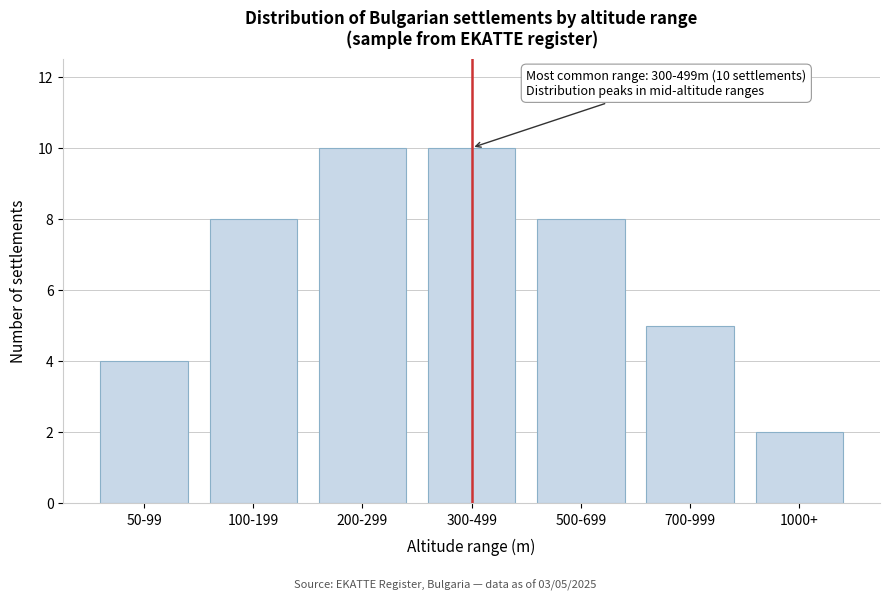

Reading left to right, what are all the values shown in this chart?

50-99=4	100-199=8	200-299=10	300-499=10	500-699=8	700-999=5	1000+=2